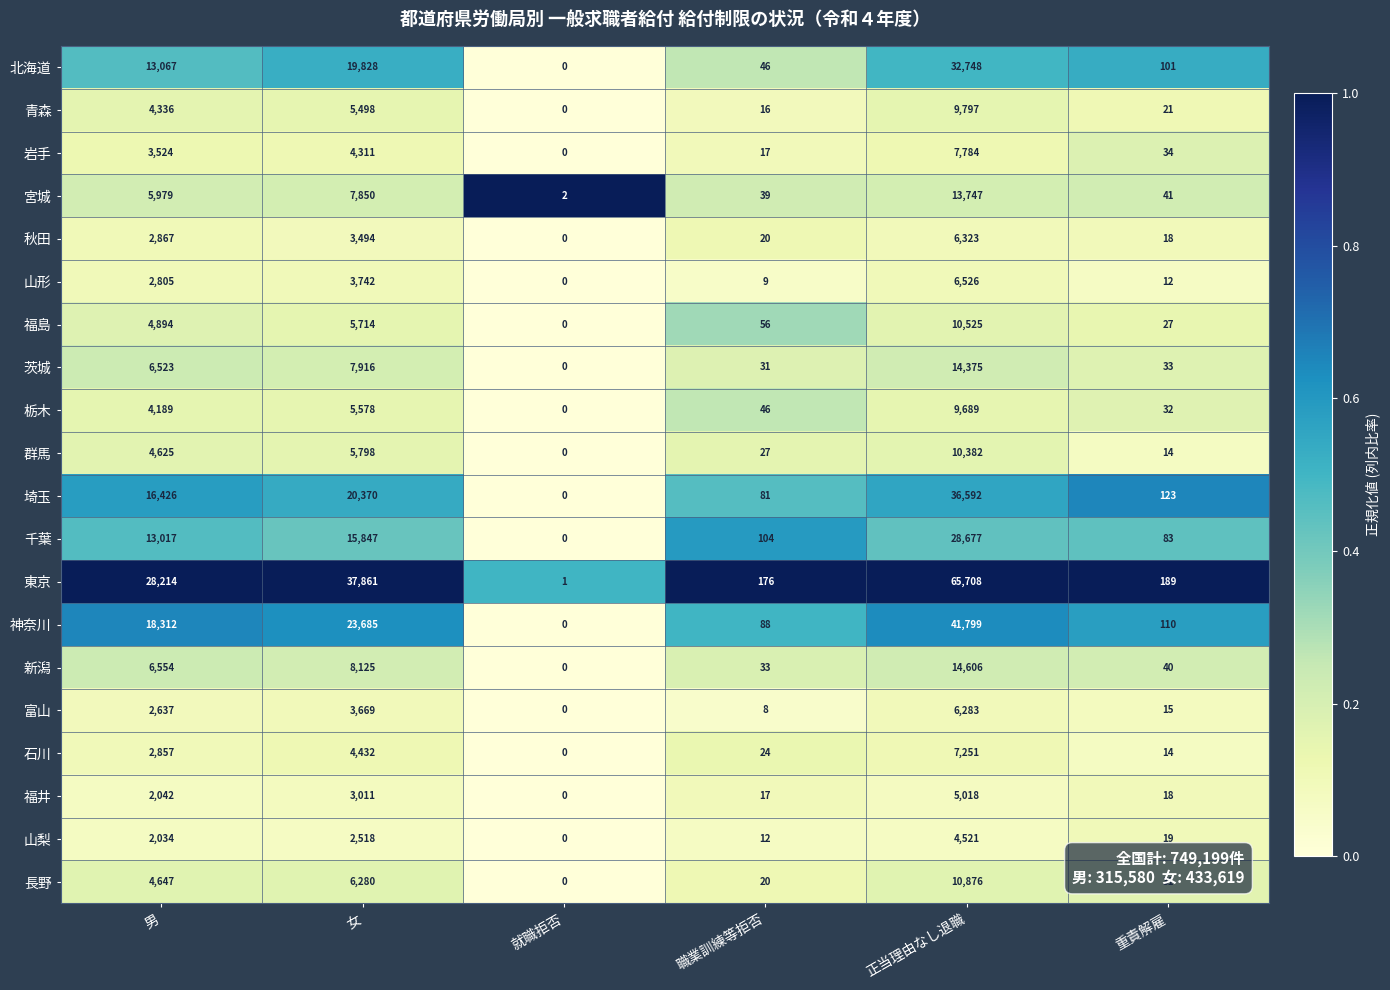

What is the difference between the maximum and second lowest values in the 千葉 series?

28594